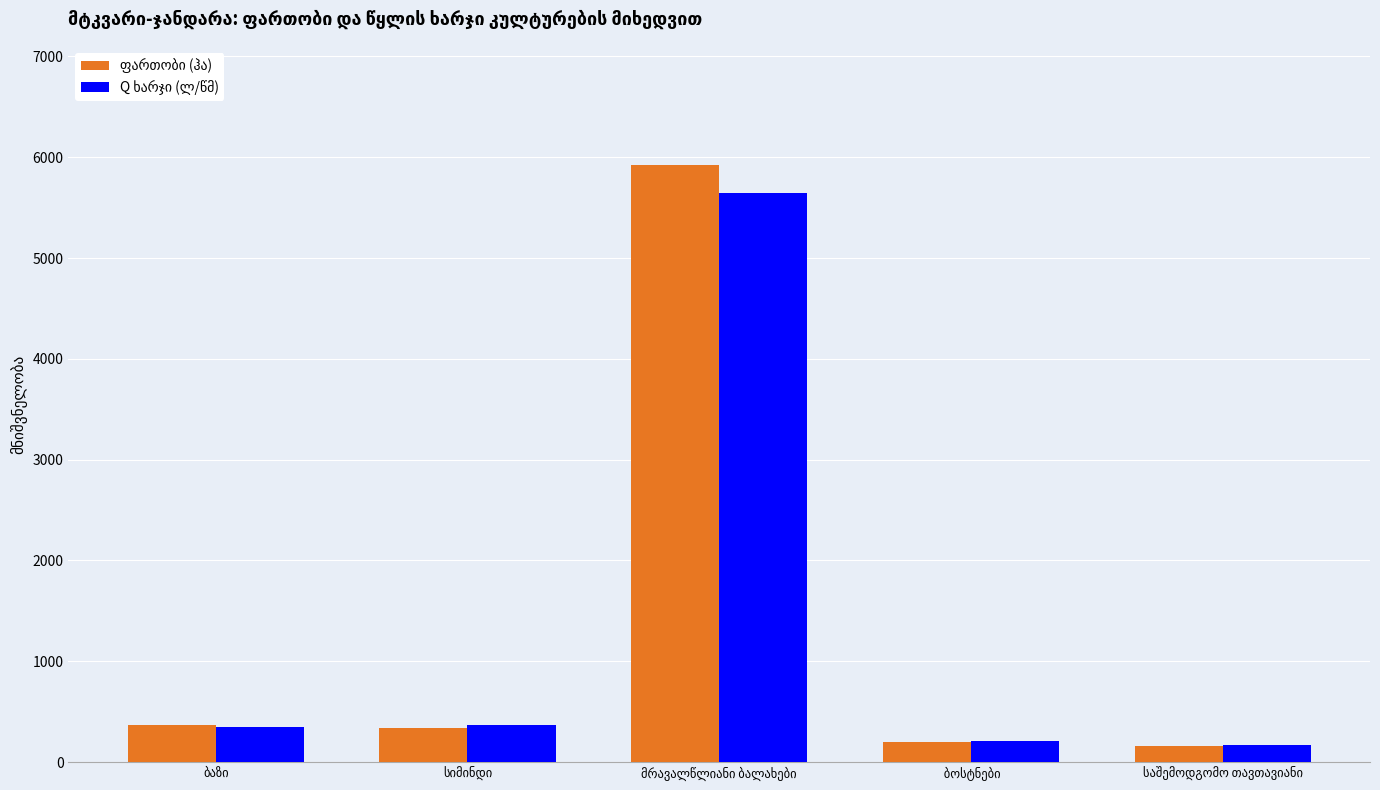

Is it true that Q ხარჯი (ლ/წმ) equals 658.9 at სიმინდი?

False